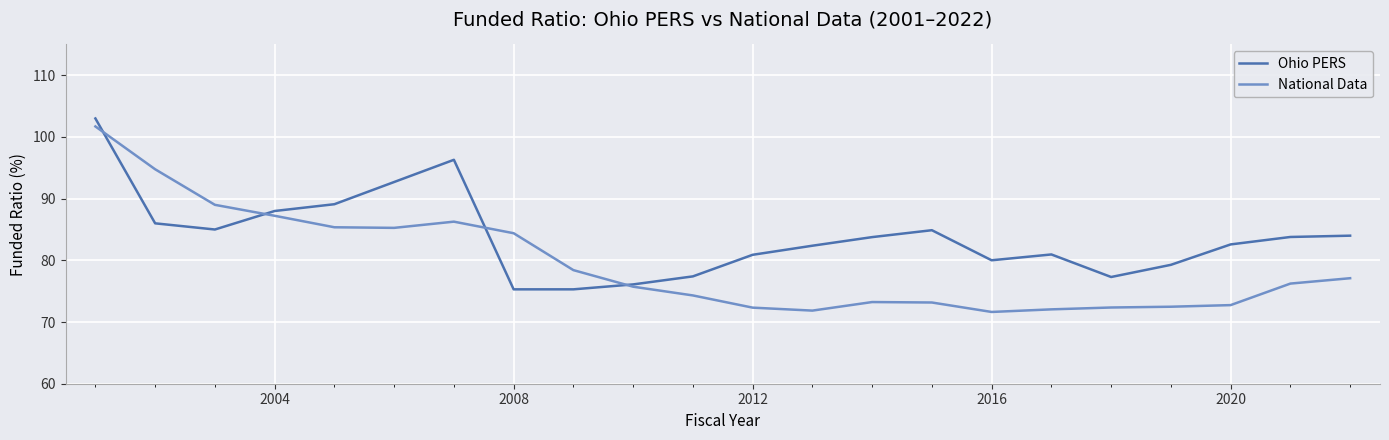

How many lines are shown in the chart?

2